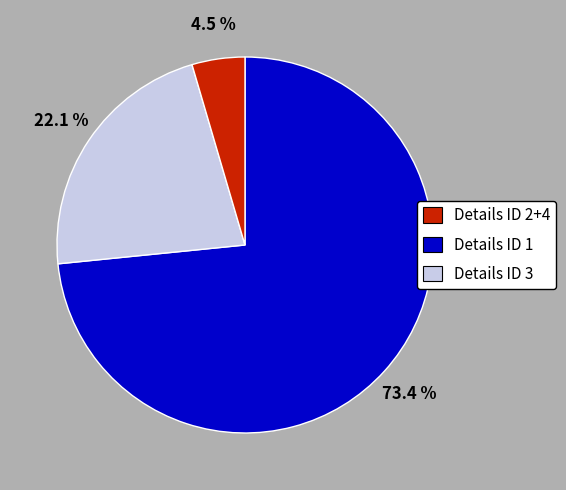

Is there any slice that represents more than half of the pie?

Yes